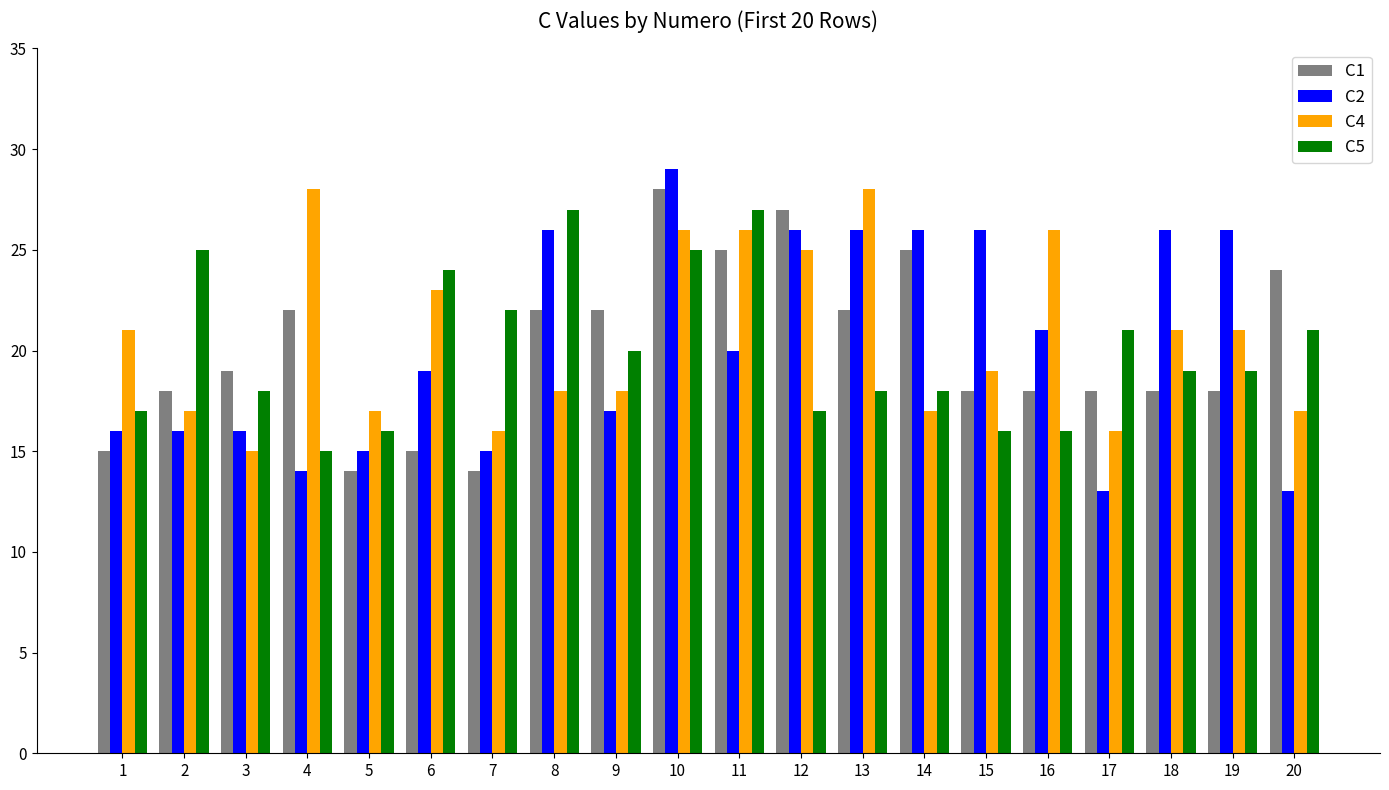

How many data points does each series have?

20